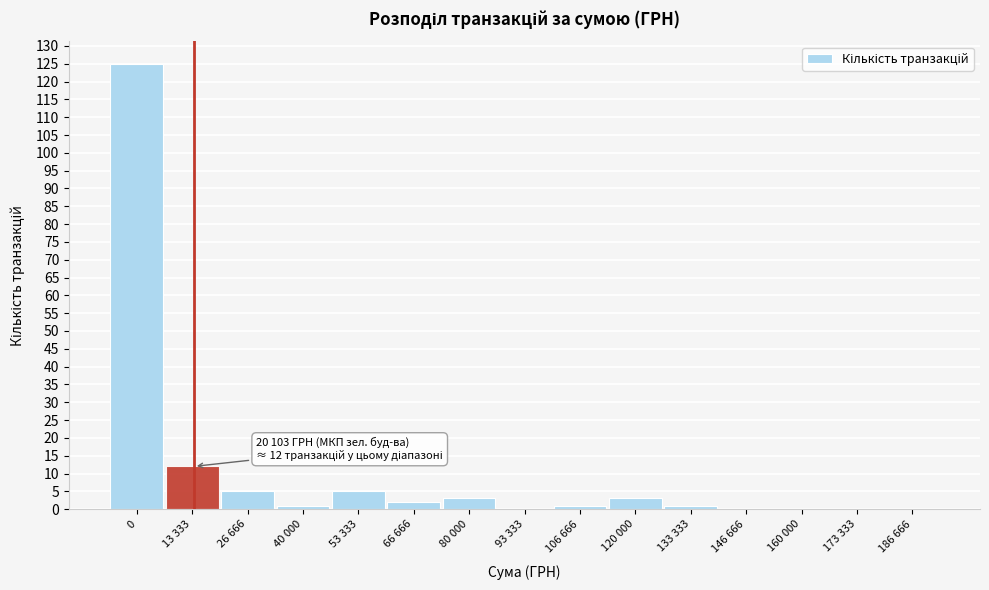

Reading right to left, list all the values displayed in this chart.

186 666=0	173 333=0	160 000=0	146 666=0	133 333=1	120 000=3	106 666=1	93 333=0	80 000=3	66 666=2	53 333=5	40 000=1	26 666=5	13 333=12	0=125